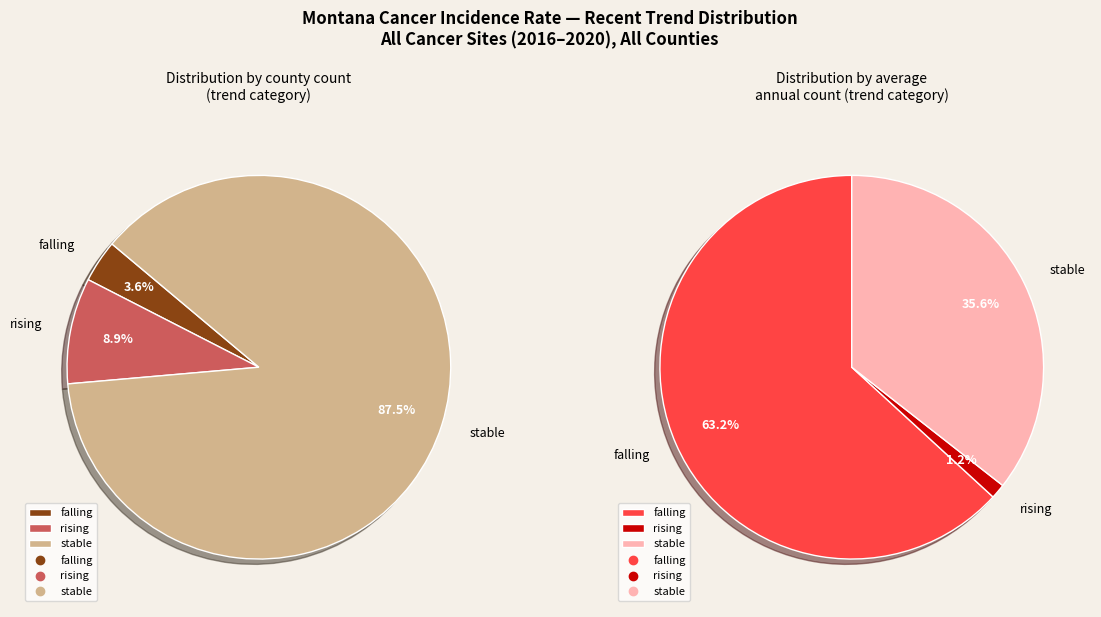

Does any single category account for the majority?

Yes